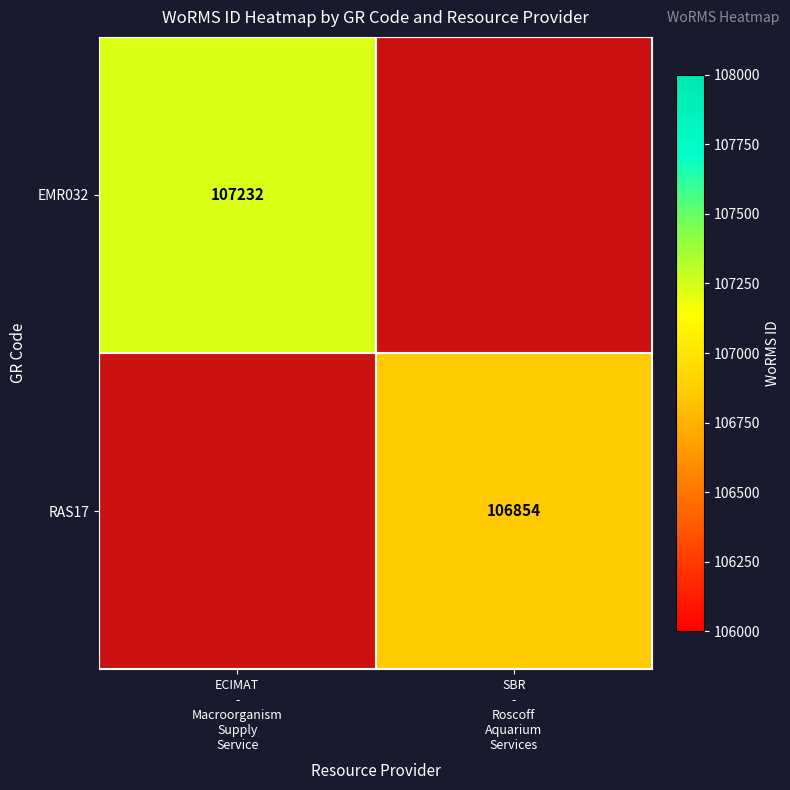

True or false: RAS17 has a value of 187467.0 at SBR - Roscoff Aquarium Services.

False